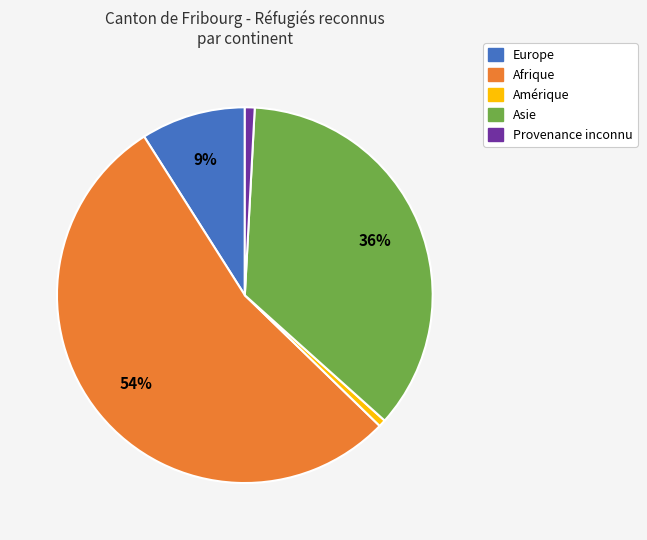

Is there a majority slice in this chart?

Yes